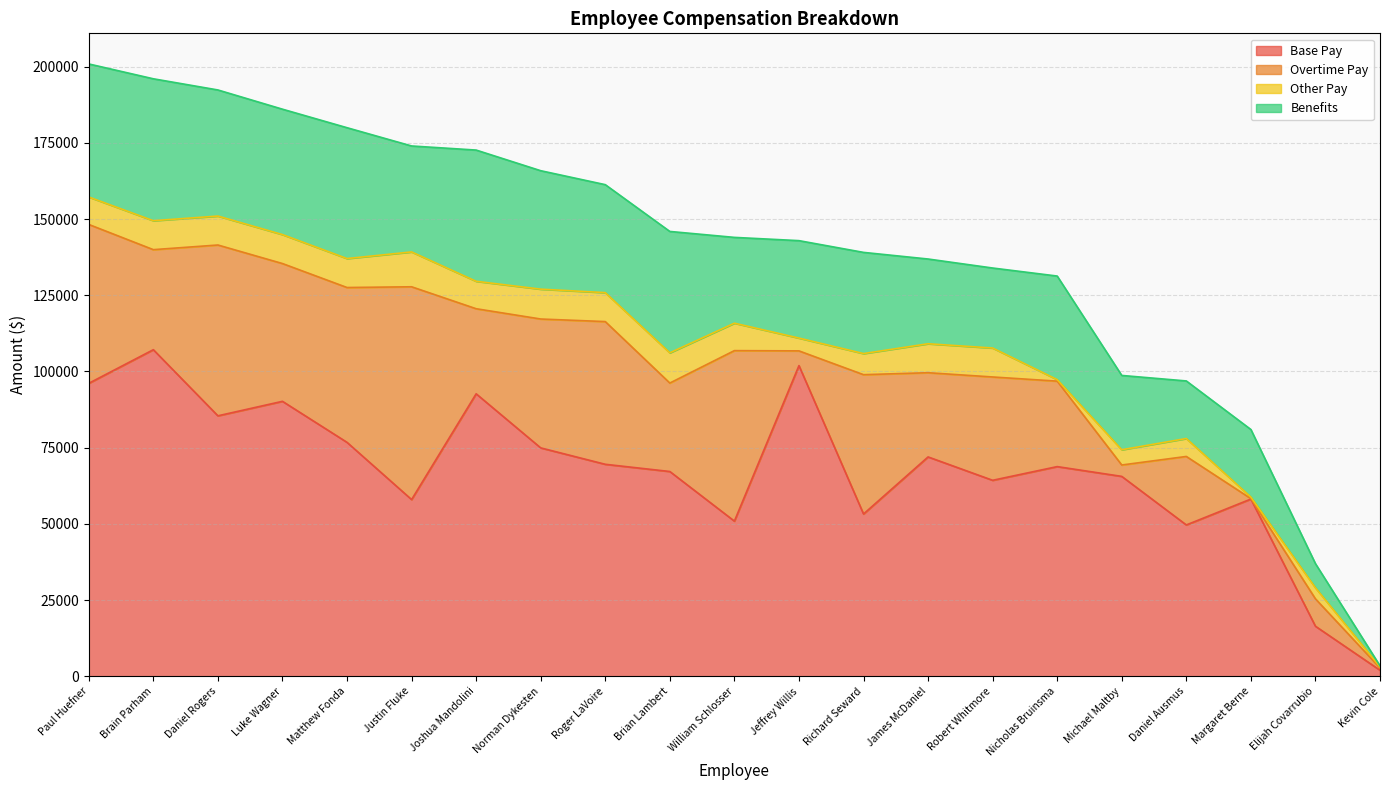

What is the difference between the second highest and minimum values in the Benefits series?

43307.4